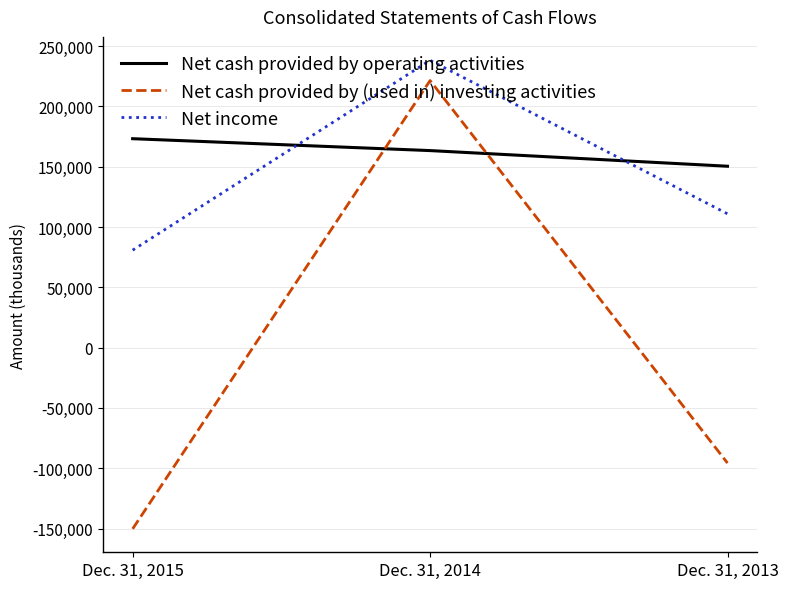

Reading left to right, what are all the values shown in this chart?

Net cash provided by operating activities: 173205	163339	150374
Net cash provided by (used in) investing activities: -150270	221402	-95738
Net income: 80793	238183	110920